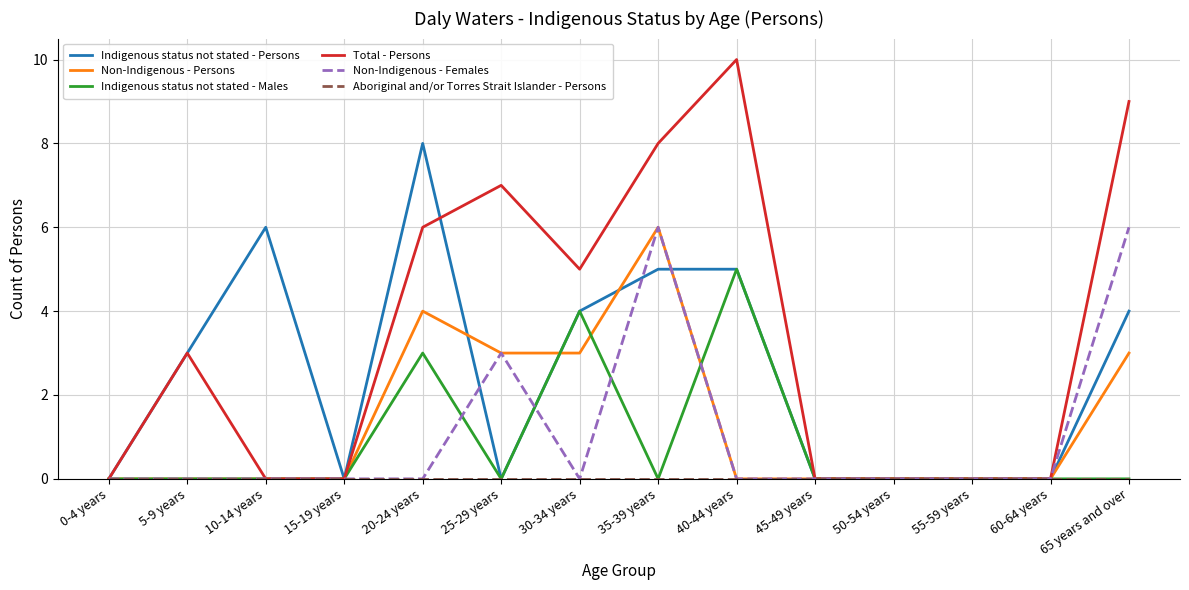

Where is Non-Indigenous - Females nearest to the value 3?

25-29 years